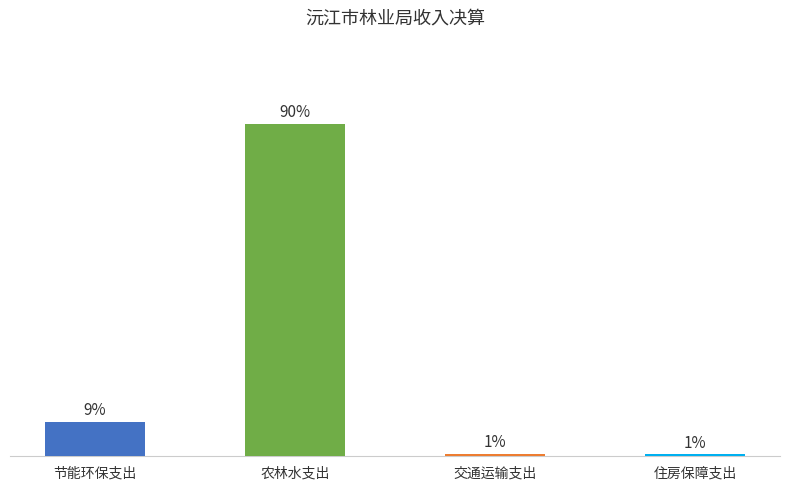

What is the label of the 2nd bar from the left?

农林水支出